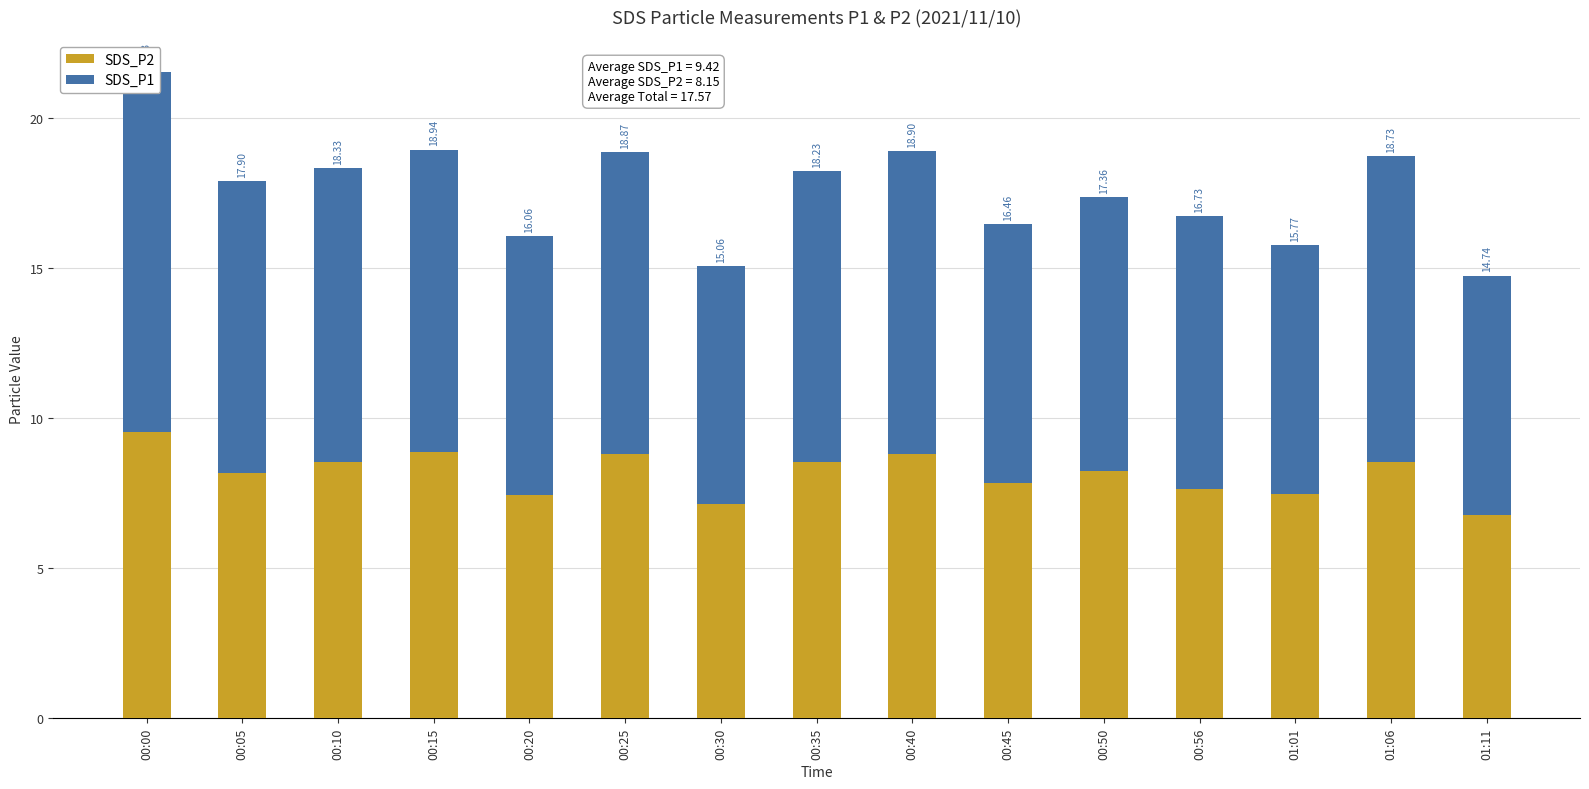

At 01:11, list the series in order from smallest to largest.

SDS_P2, SDS_P1